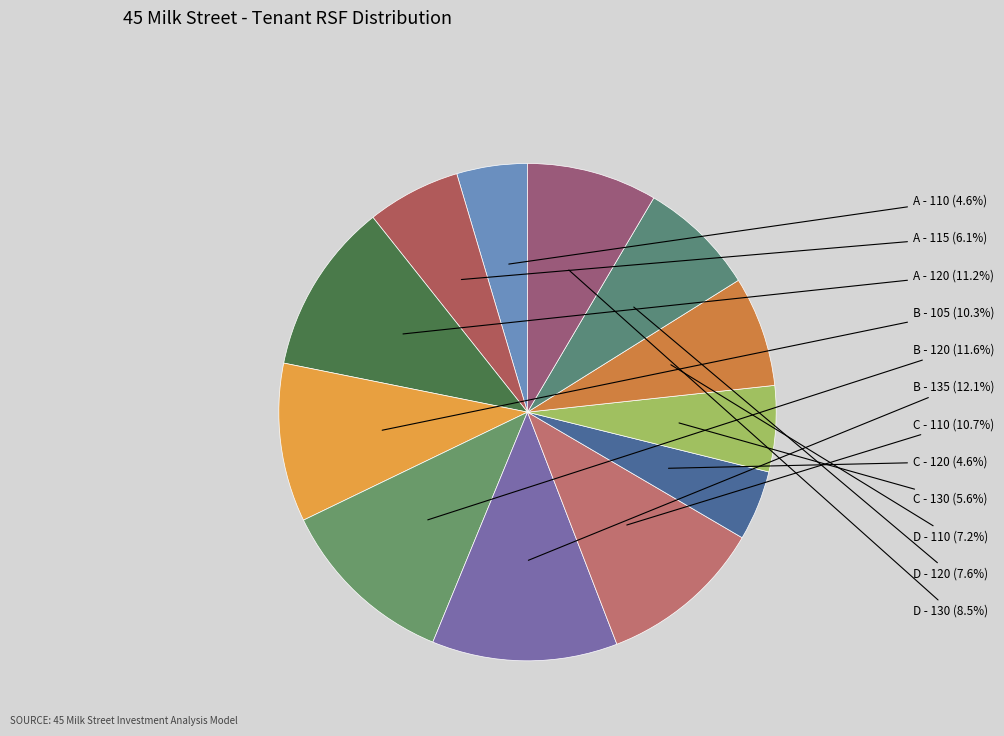

True or false: C - 110 accounts for 11% of the total.

True